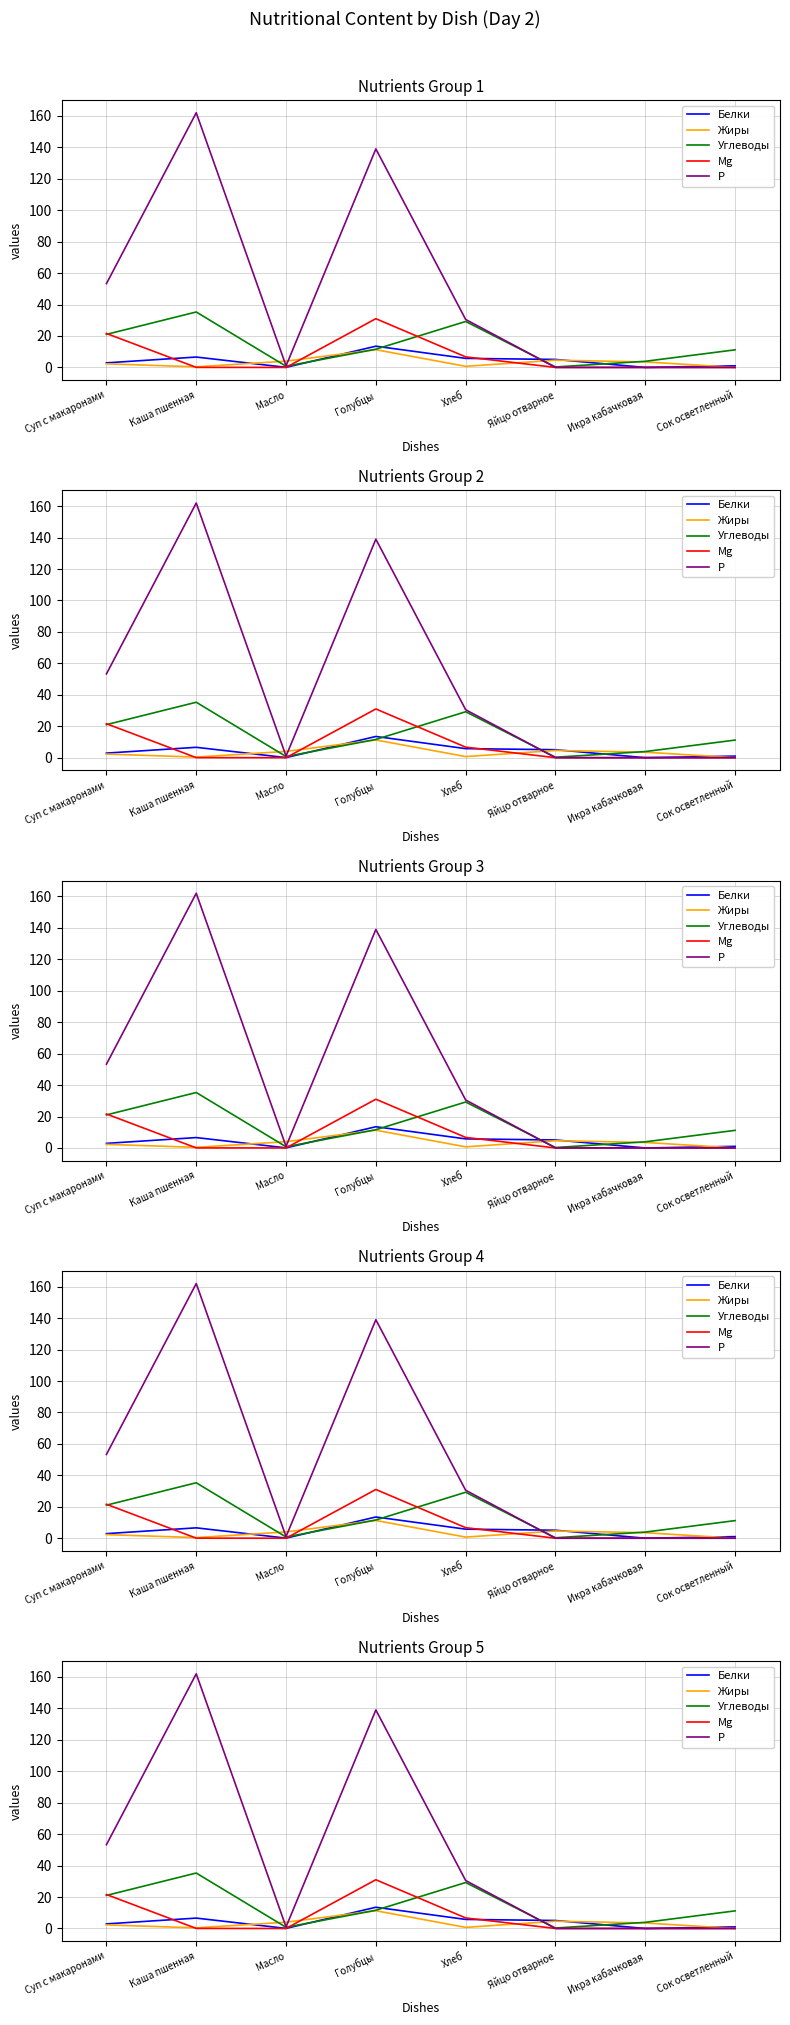

What is the value of the Жиры point at the 7th from the left?

3.5